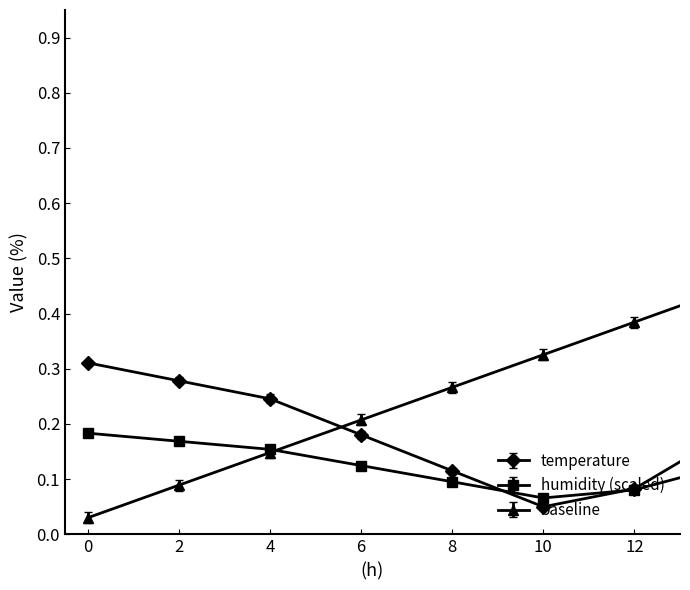

At how many categories does at least one series exceed 0?

12